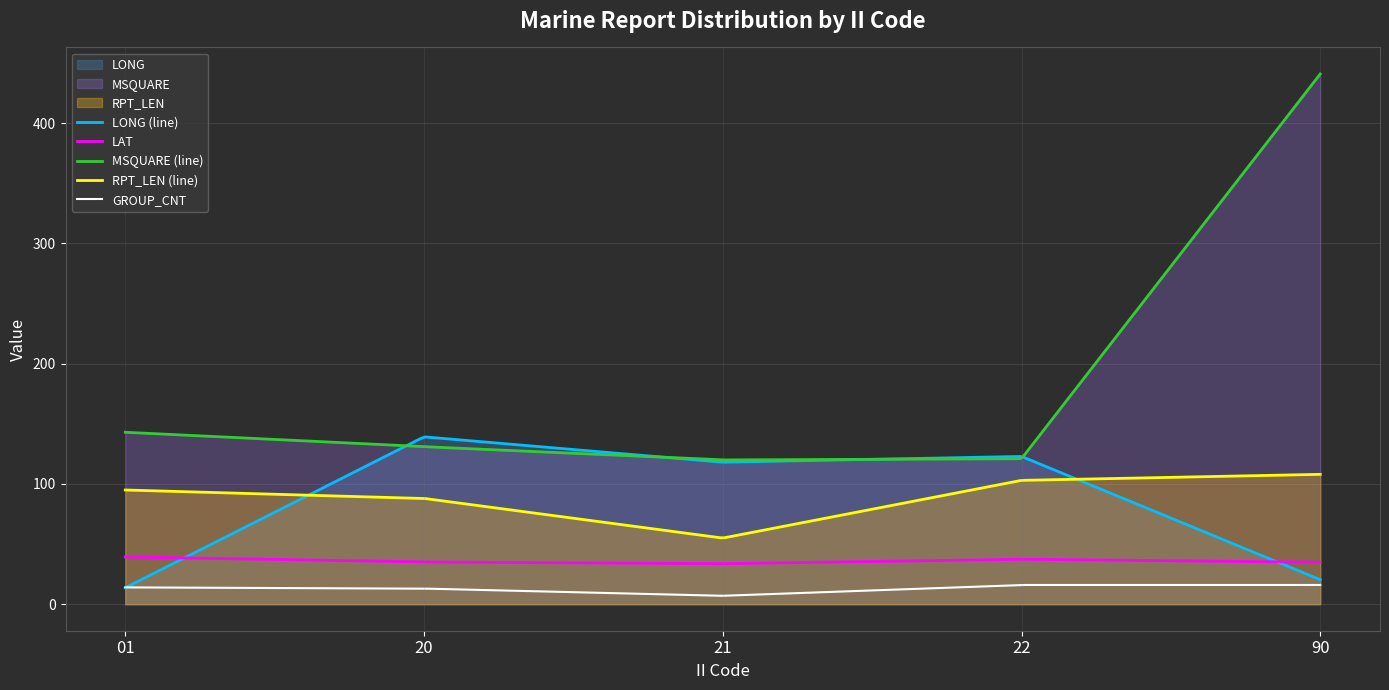

Which series has the largest total across all categories?

MSQUARE (line)